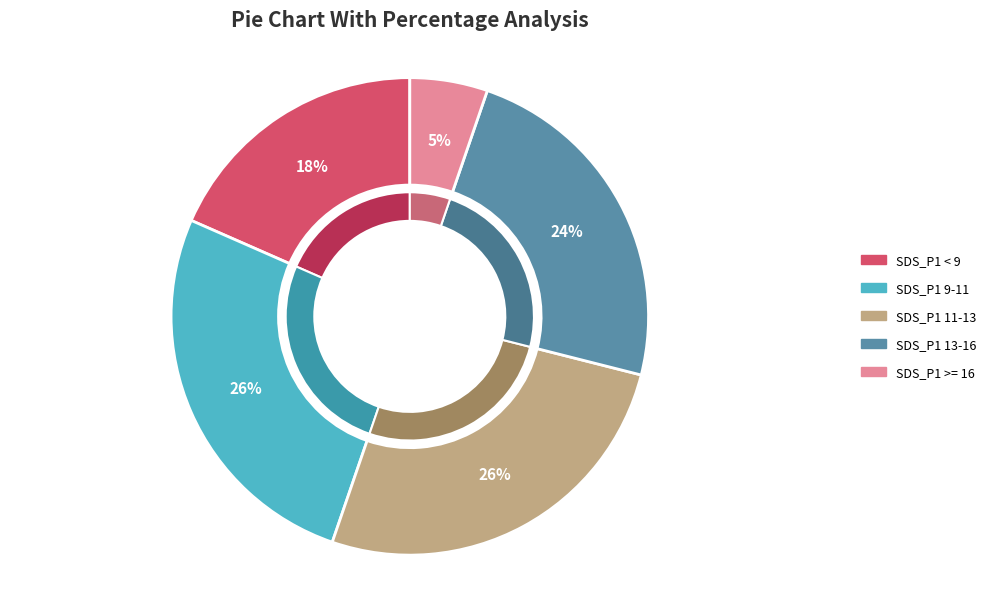

True or false: 12 accounts for 15% of the total.

False